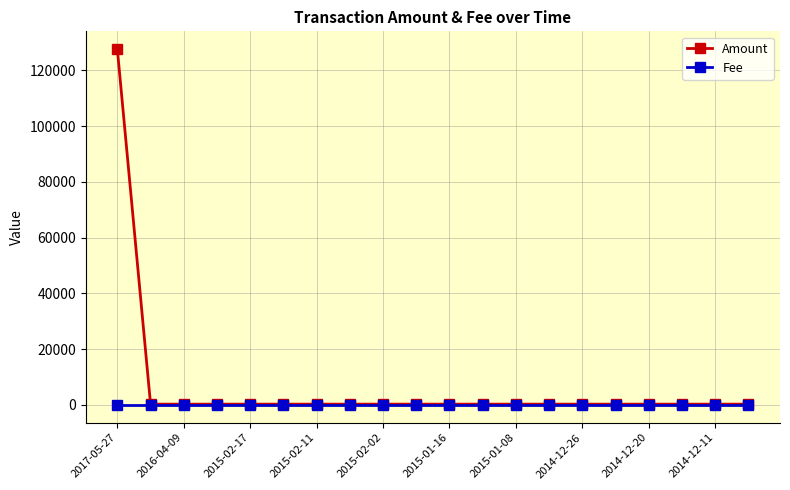

What is the value of the Amount point at the 13th from the left?

254.4